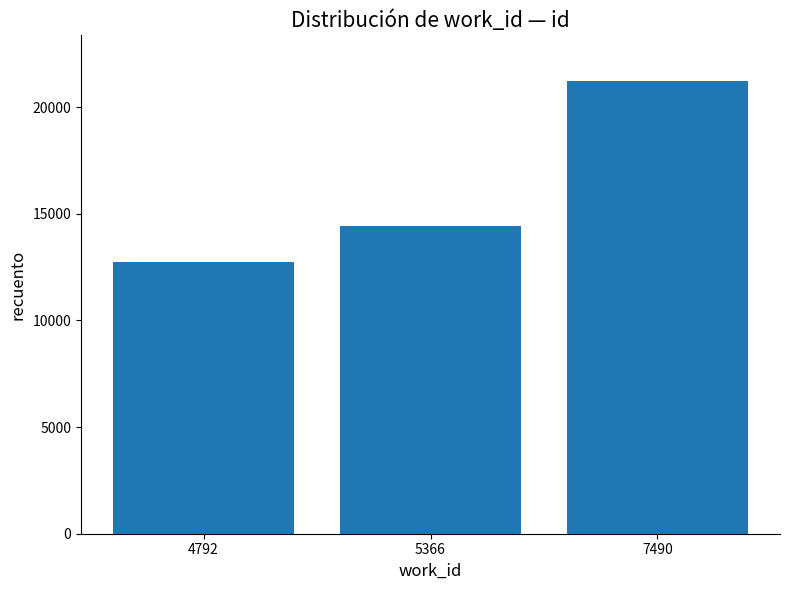

What is the sum of the values at 3 and 5366?

35653